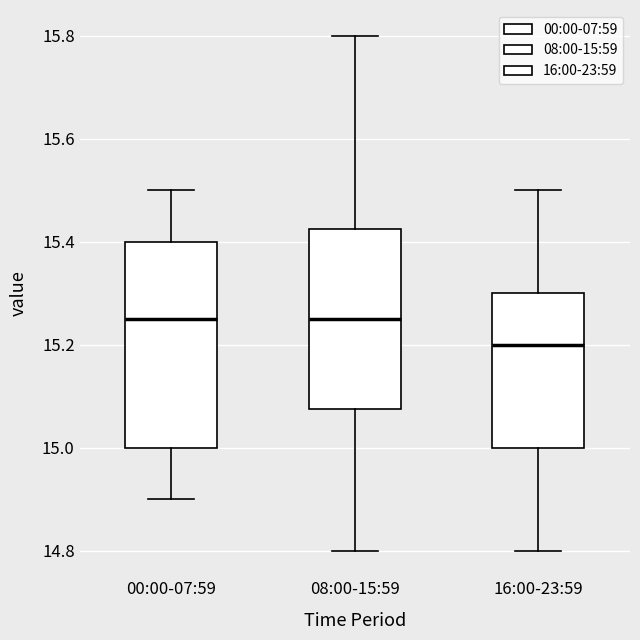

Where does the upper whisker of the box for 08:00-15:59 end on the y-axis? The values are not printed on the chart, so give them approximately, as read against the axis.

15.80